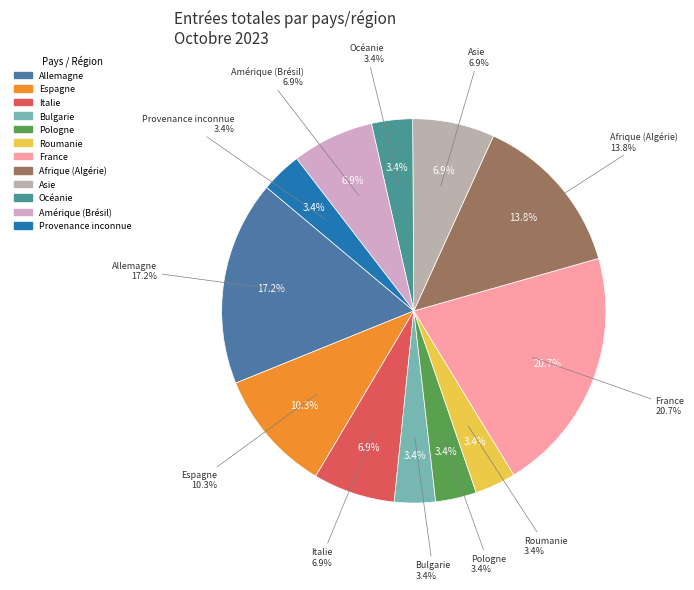

Do Espagne and Afrique (Algérie) together represent more than half of the pie?

No